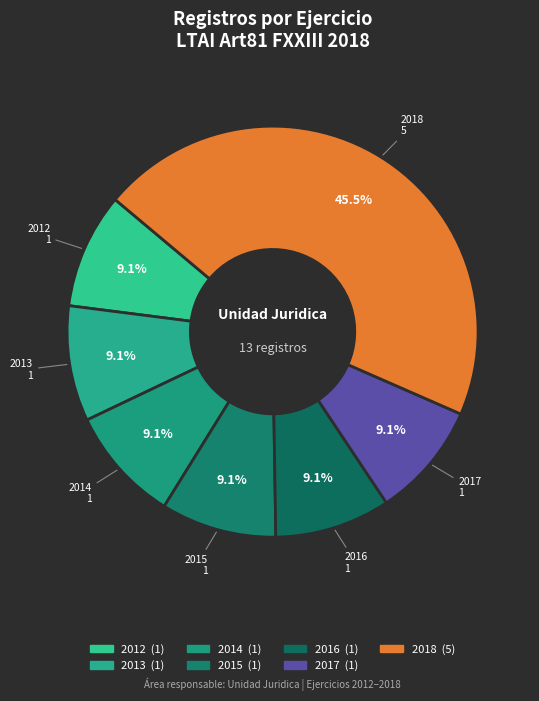

How many slices are in this pie chart?

7